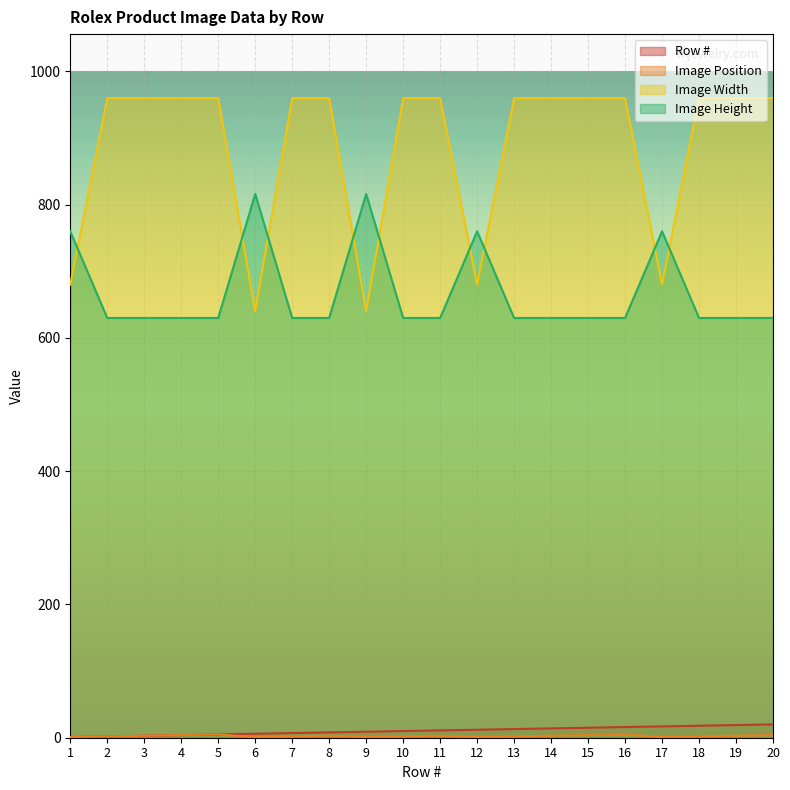

Rank the categories by Image Width value from highest to lowest.

2, 3, 4, 5, 7, 8, 10, 11, 13, 14, 15, 16, 18, 19, 20, 1, 12, 17, 6, 9